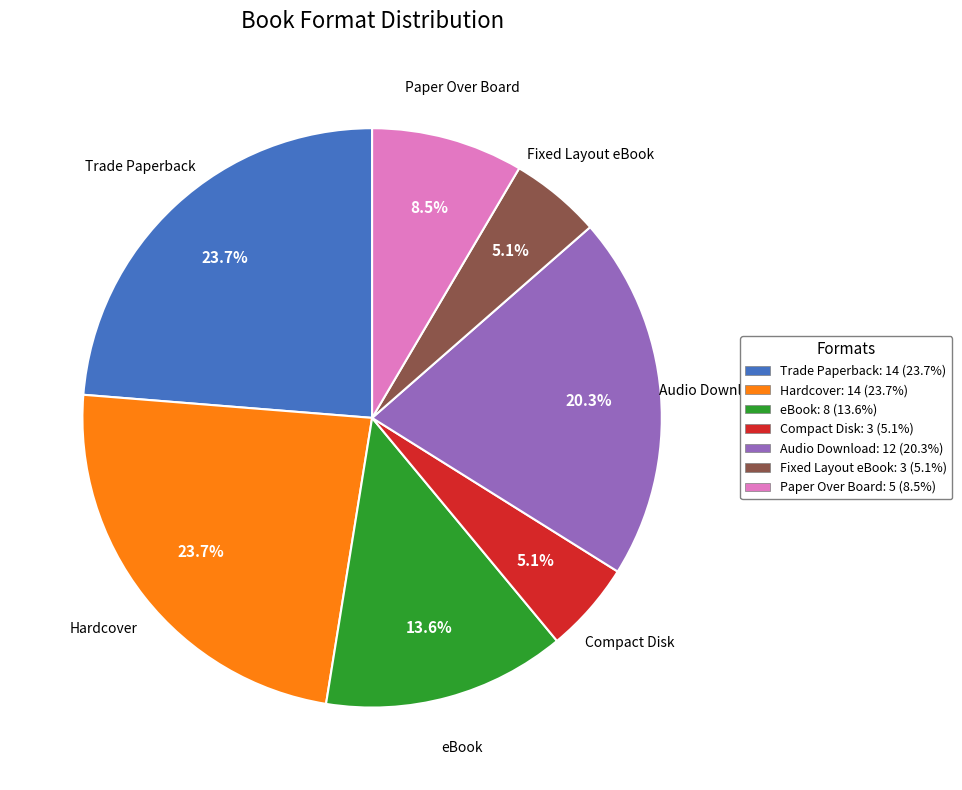

What is the total percentage of Paper Over Board and Fixed Layout eBook?

13.6%